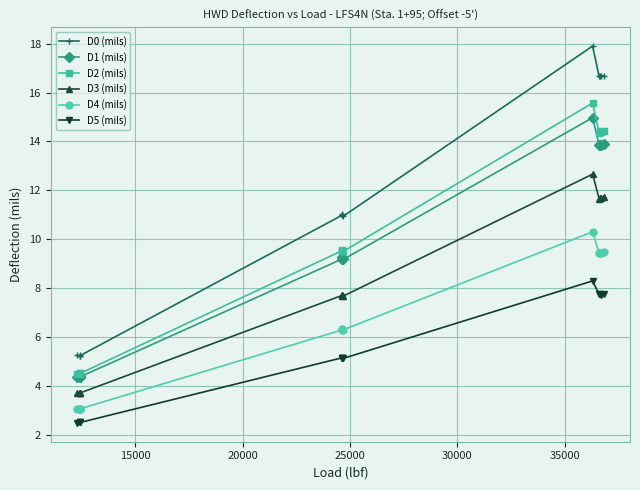

At how many categories does at least one series exceed 13?

5